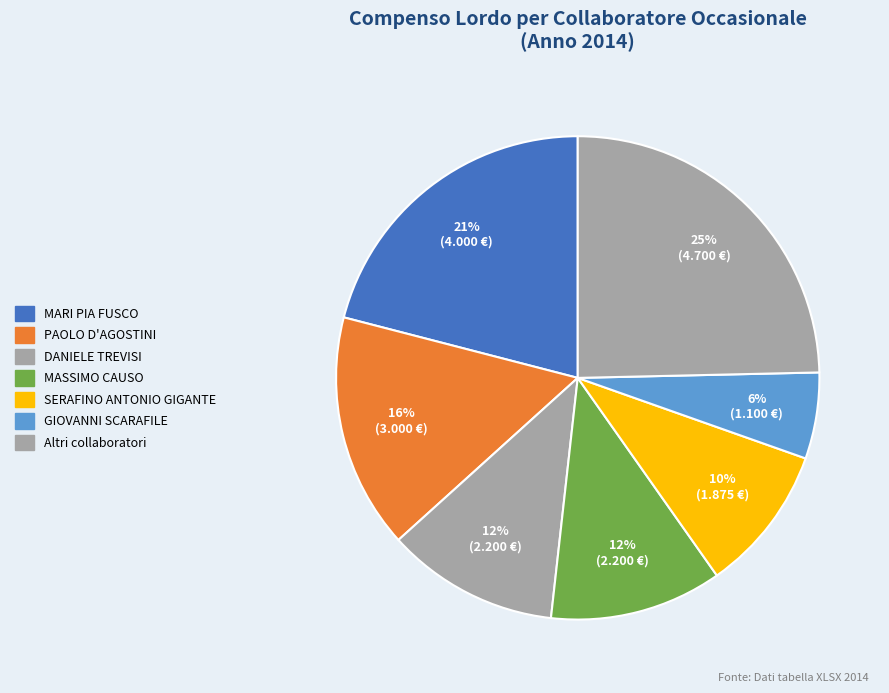

Does any single category account for the majority?

No